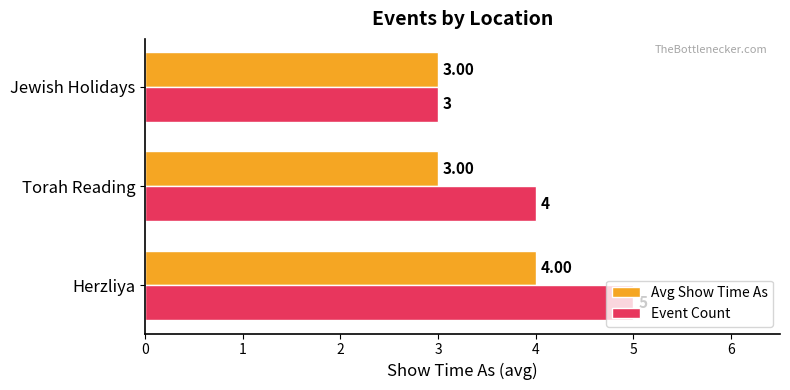

At which label is Event Count closest to 4?

Torah Reading